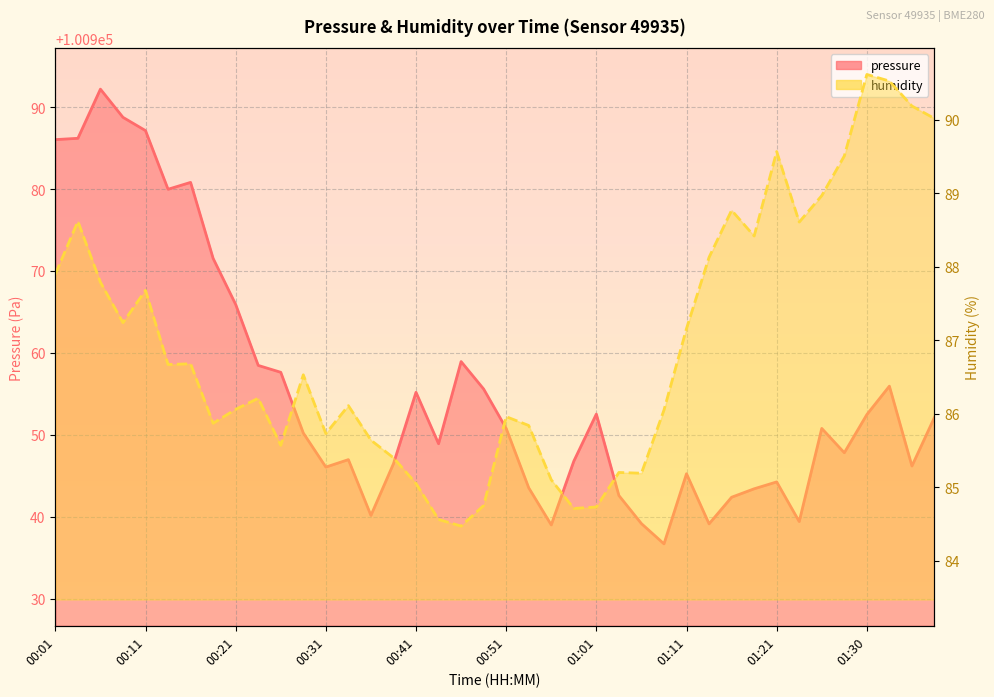

At which label does pressure reach its minimum?

01:08